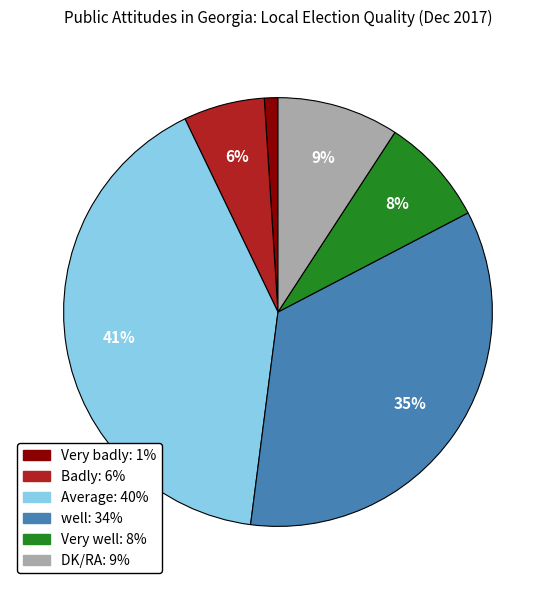

To the nearest percent, what is the average slice percentage?

17%